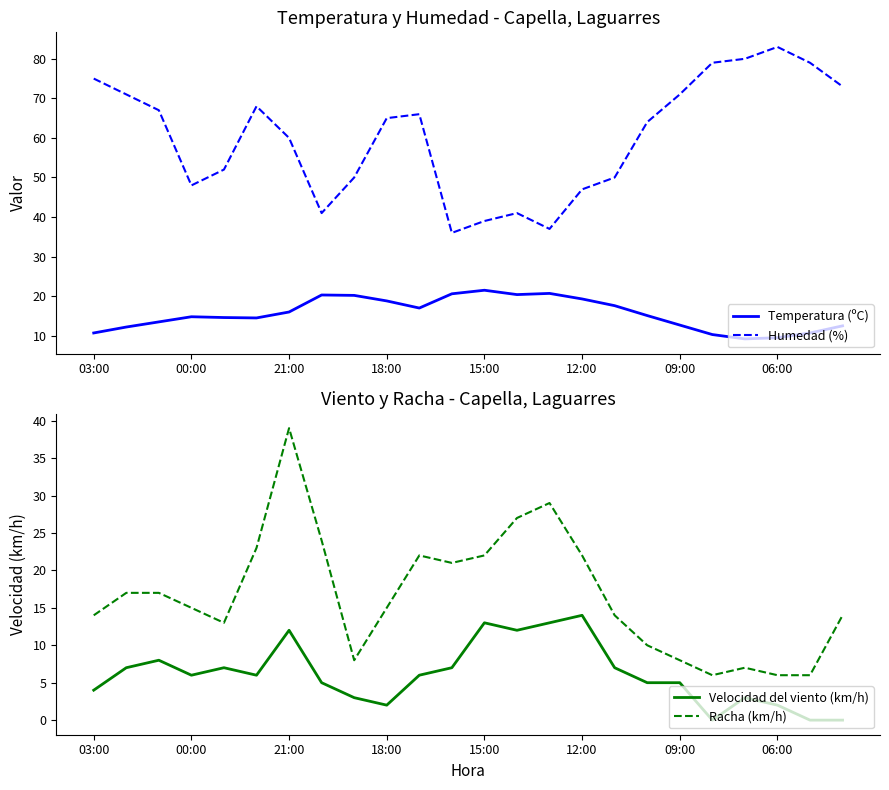

True or false: Temperatura (ºC) and Humedad (%) intersect in this chart.

False